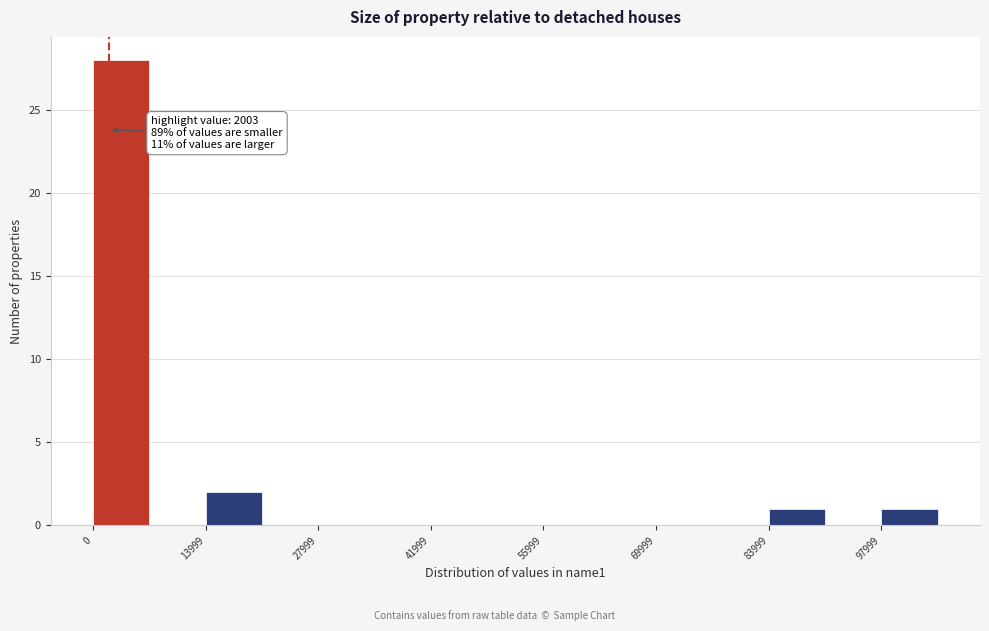

Read against the x-axis, roughly where is the centre of the tallest bar?

4000